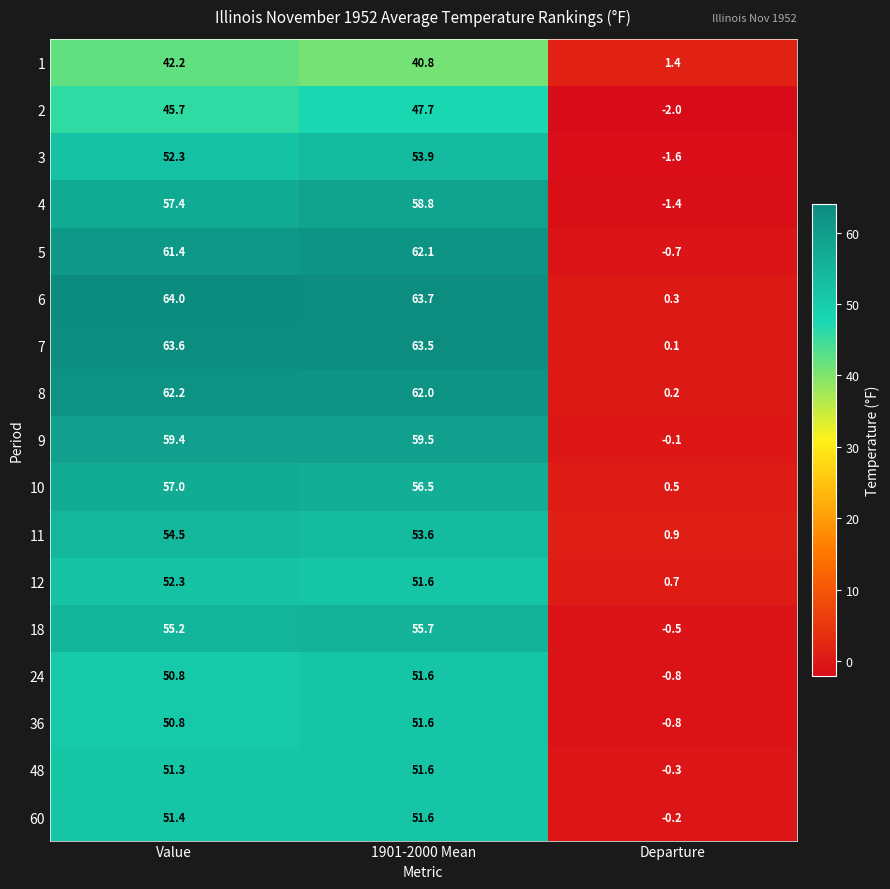

The value of 1 at Departure is 1.4. True or false?

True